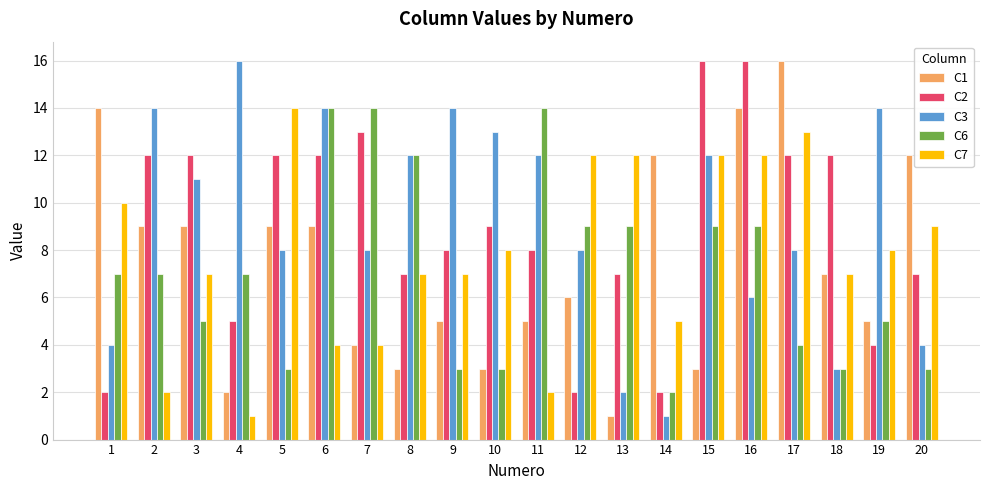

How many values in the C2 series are below 9?

10